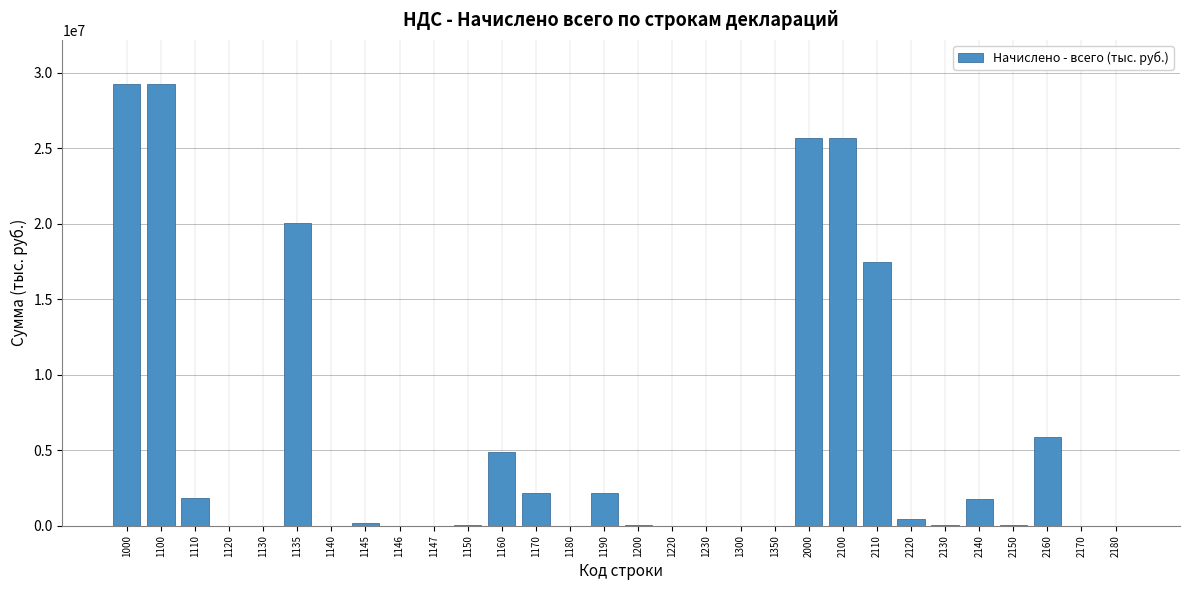

The value at 1135 is 20057339. True or false?

True